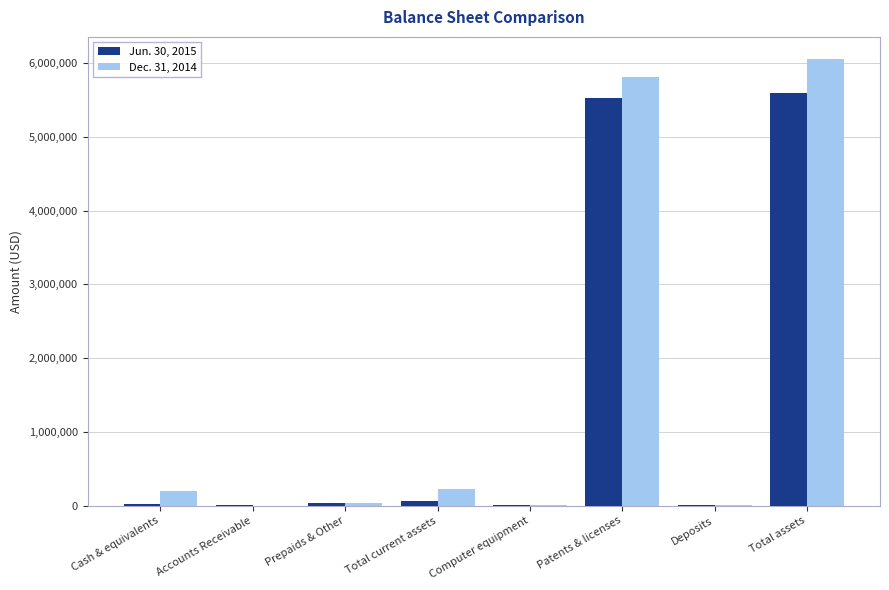

How many groups of bars are there?

8